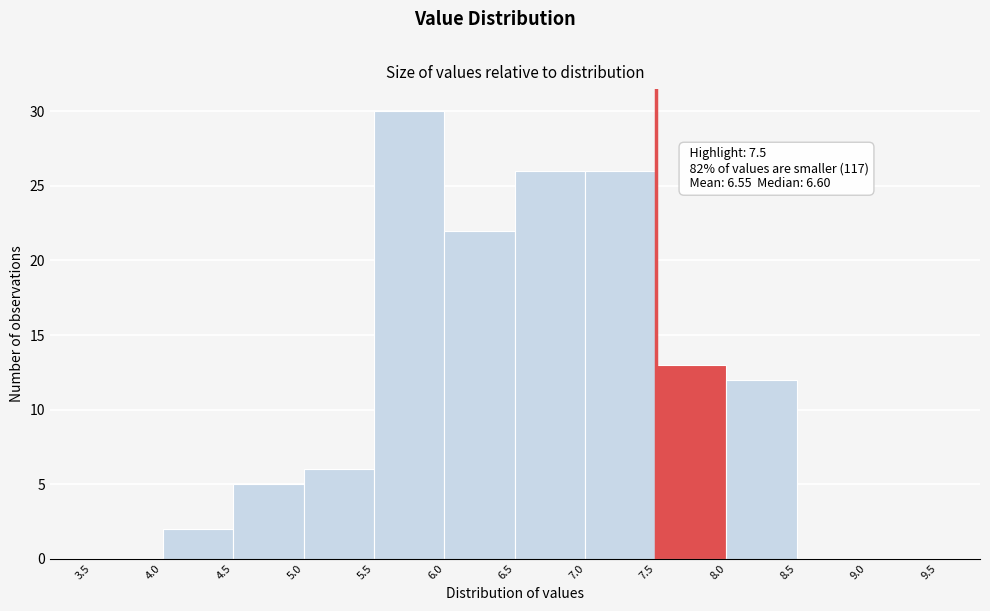

Over which range of the x-axis is the bar tallest?

5.5 to 6.0